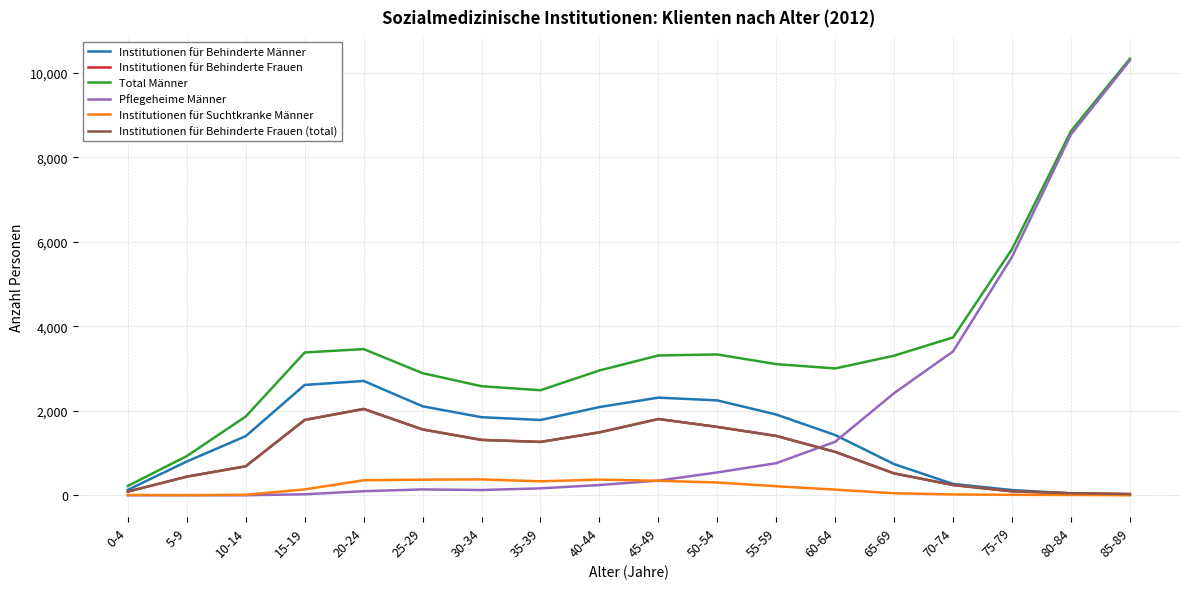

True or false: Total Männer and Institutionen für Behinderte Männer intersect in this chart.

False